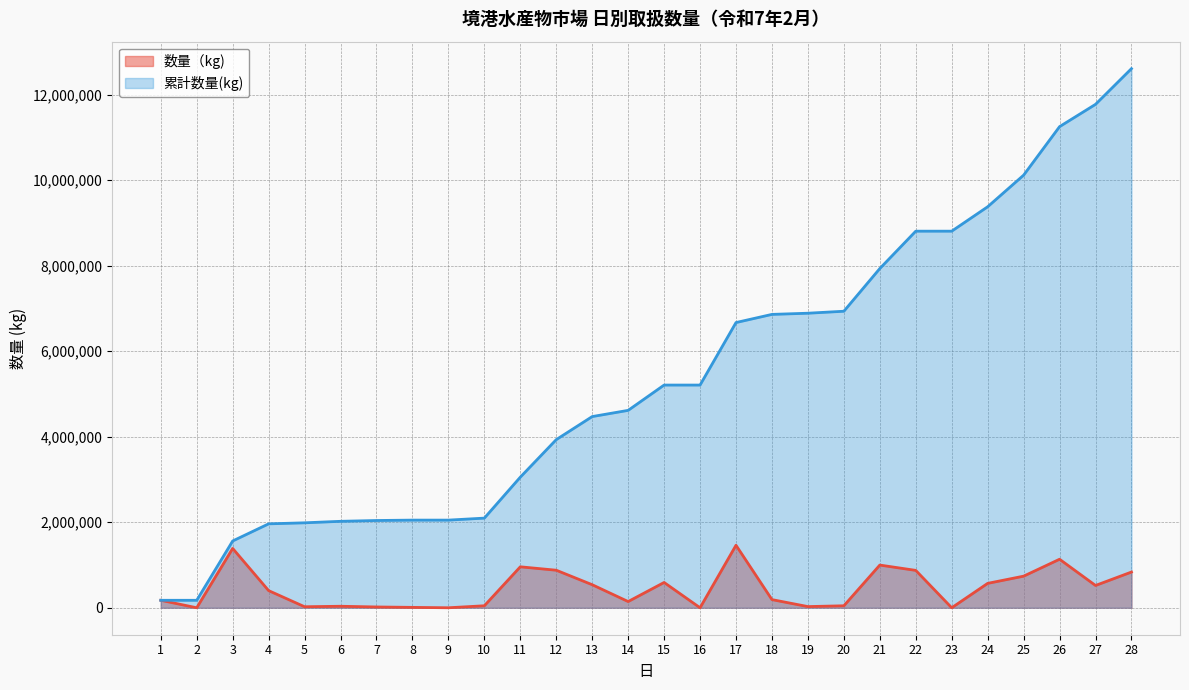

Which has a higher value, 4 or 21?

21